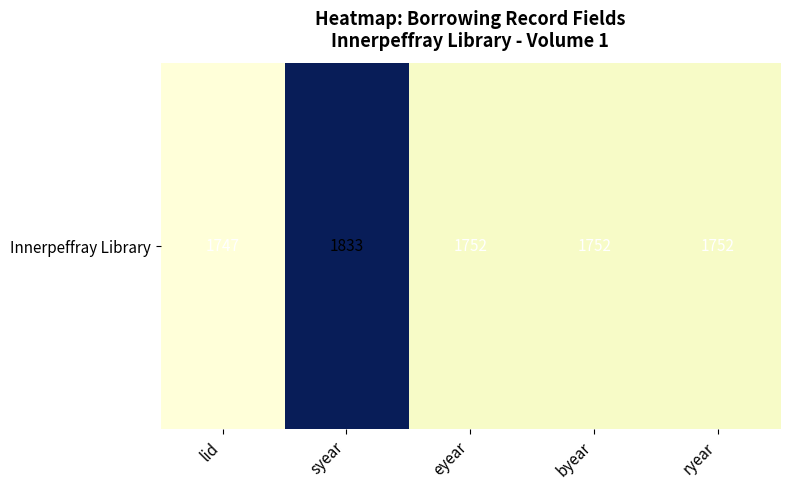

Which has a higher value, byear or syear?

syear